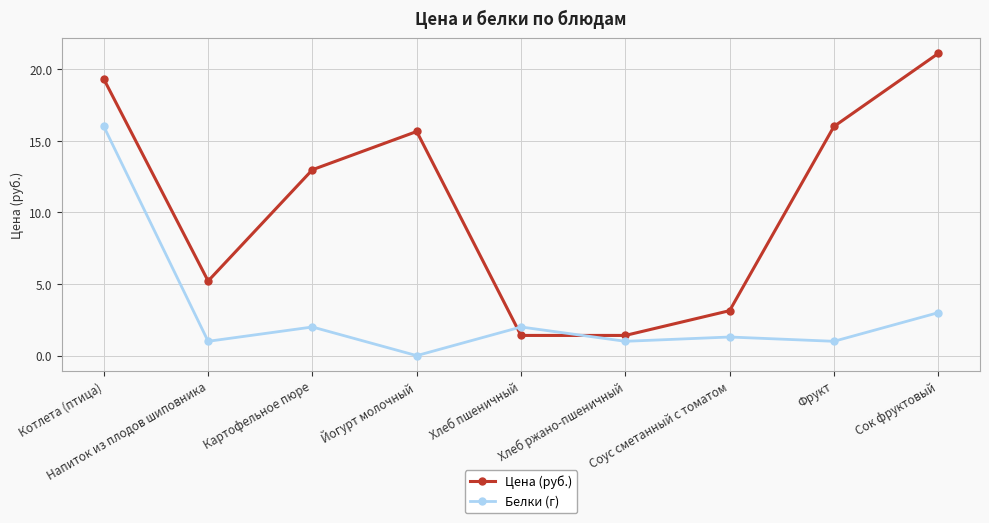

The value of Цена (руб.) at Котлета (птица) is 32.3. True or false?

False